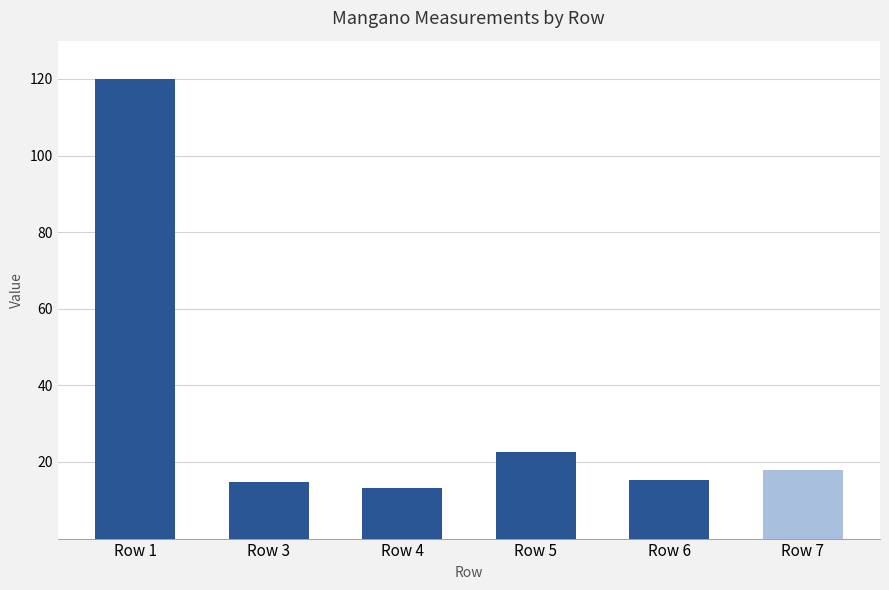

The value at Row 1 is 51.9. True or false?

False